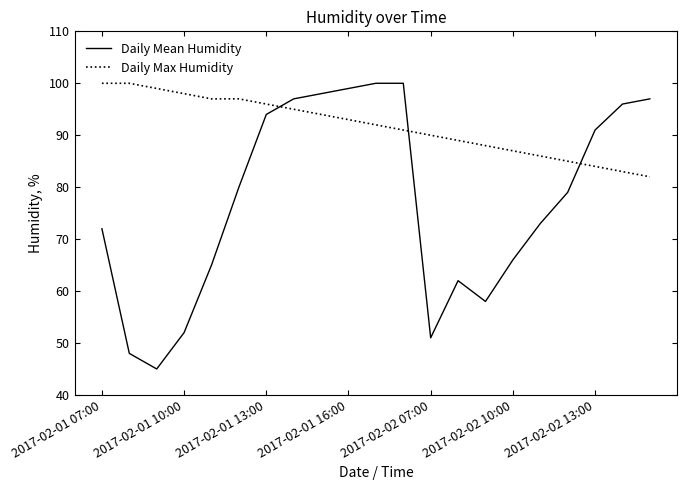

True or false: Daily Max Humidity and Daily Mean Humidity intersect in this chart.

True